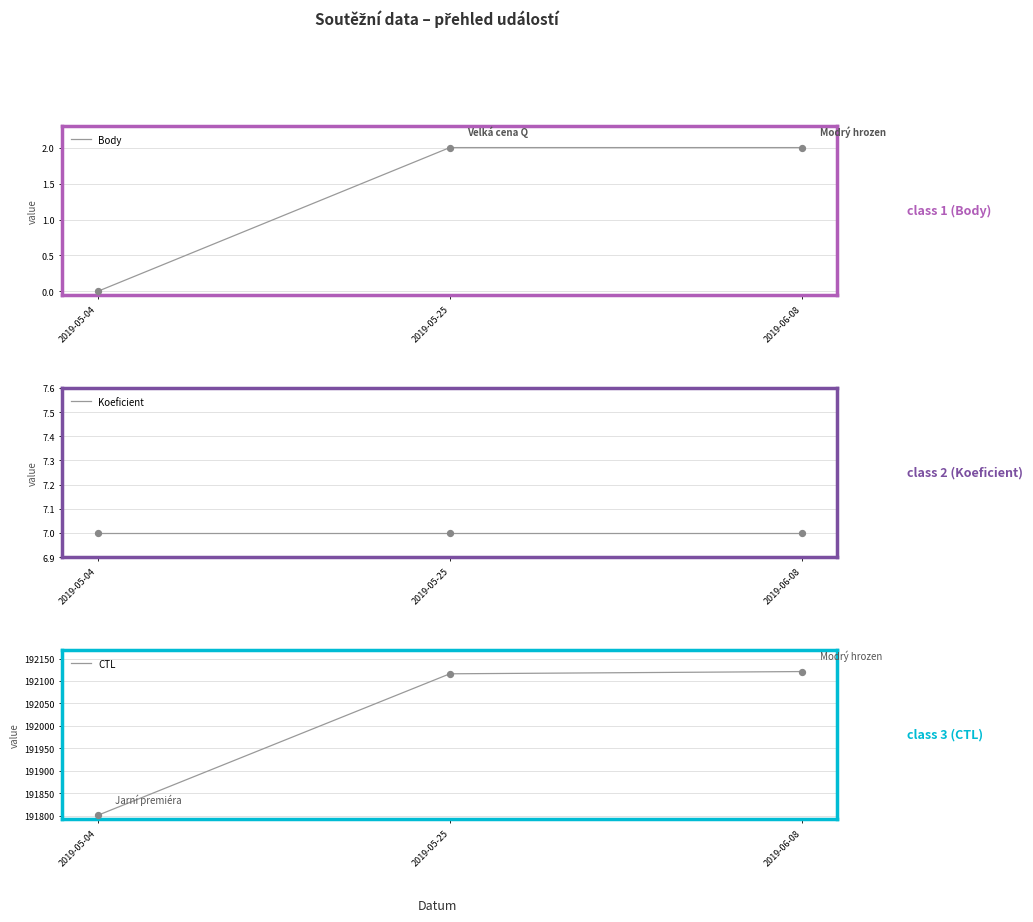

What is the total value across all series at 2019-06-08?

192130